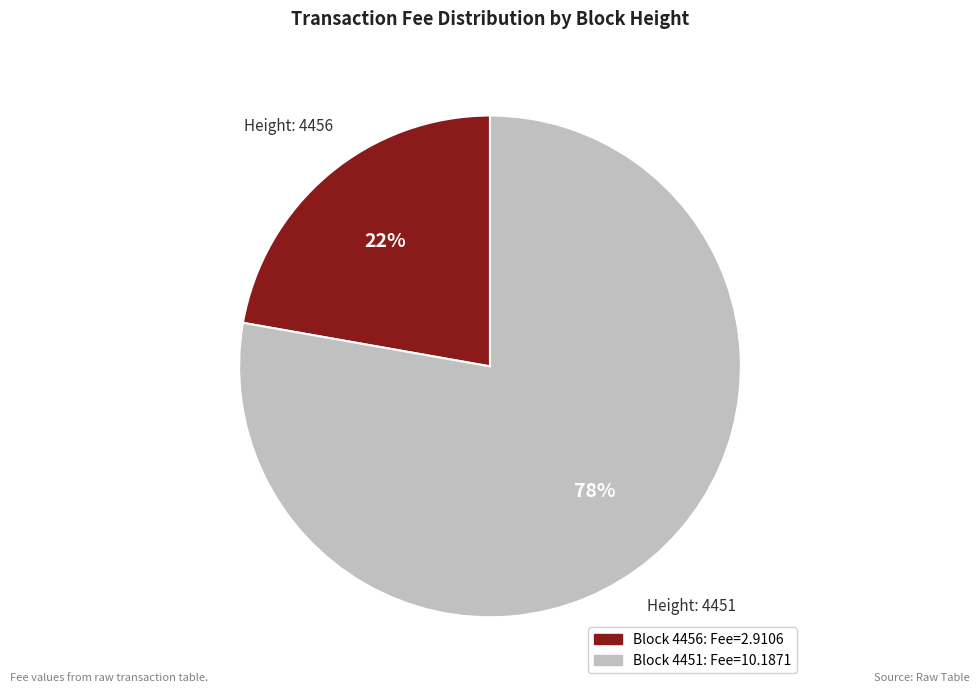

To the nearest percent, what is the difference between the largest and smallest slice percentages?

56%